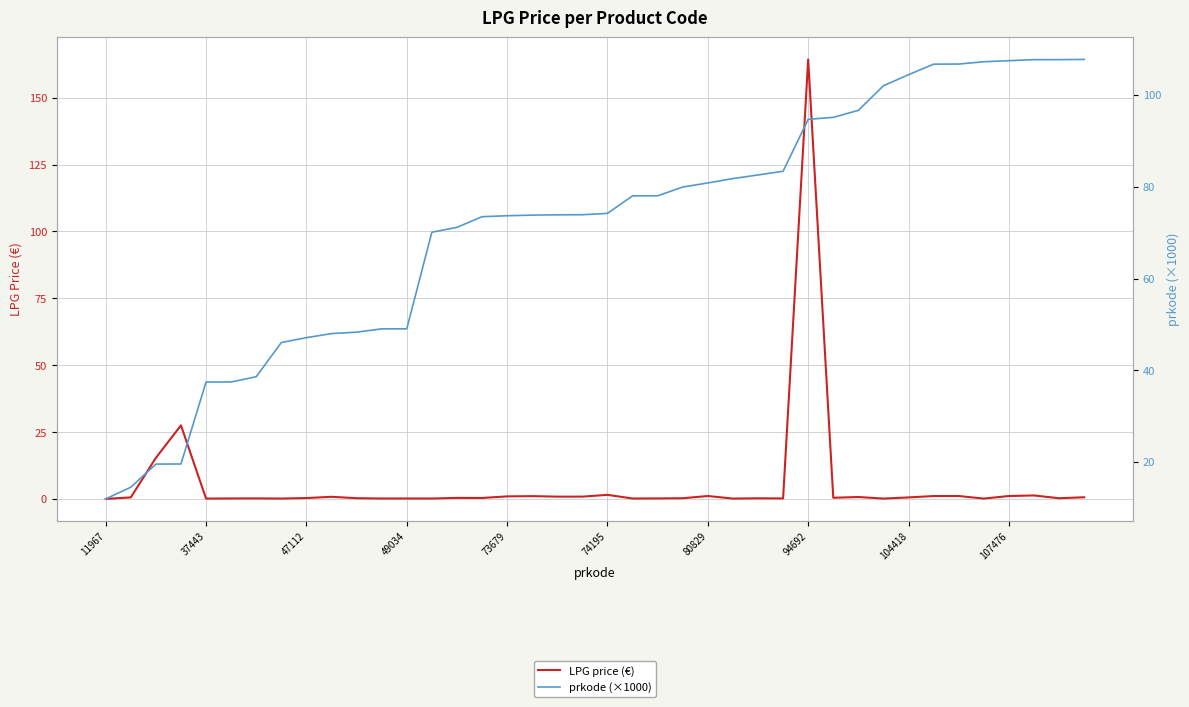

Count the number of categories in the chart.

40